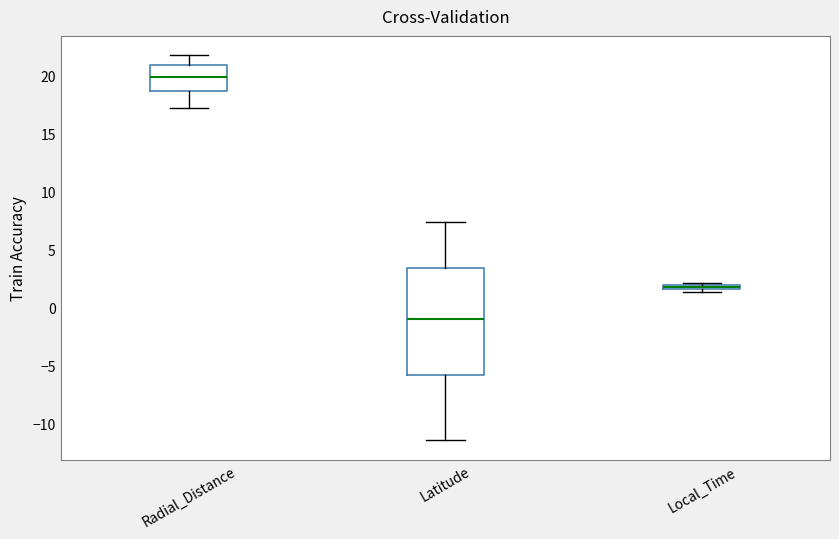

Which box's median line is the highest?

Radial_Distance